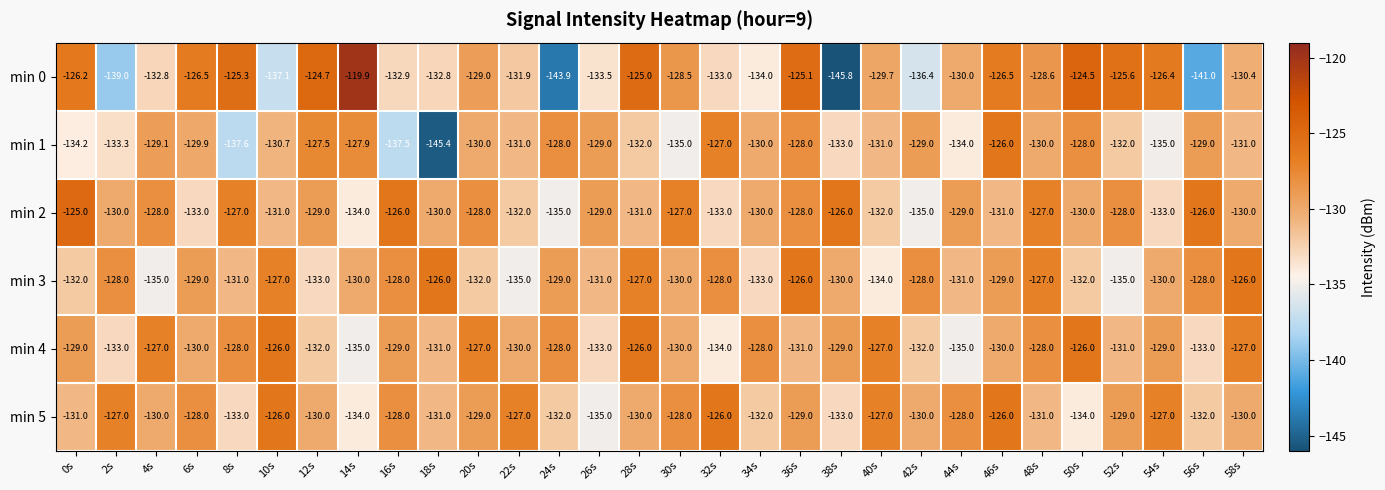

At 42s, list the series in order from smallest to largest.

min 0, min 2, min 4, min 5, min 1, min 3